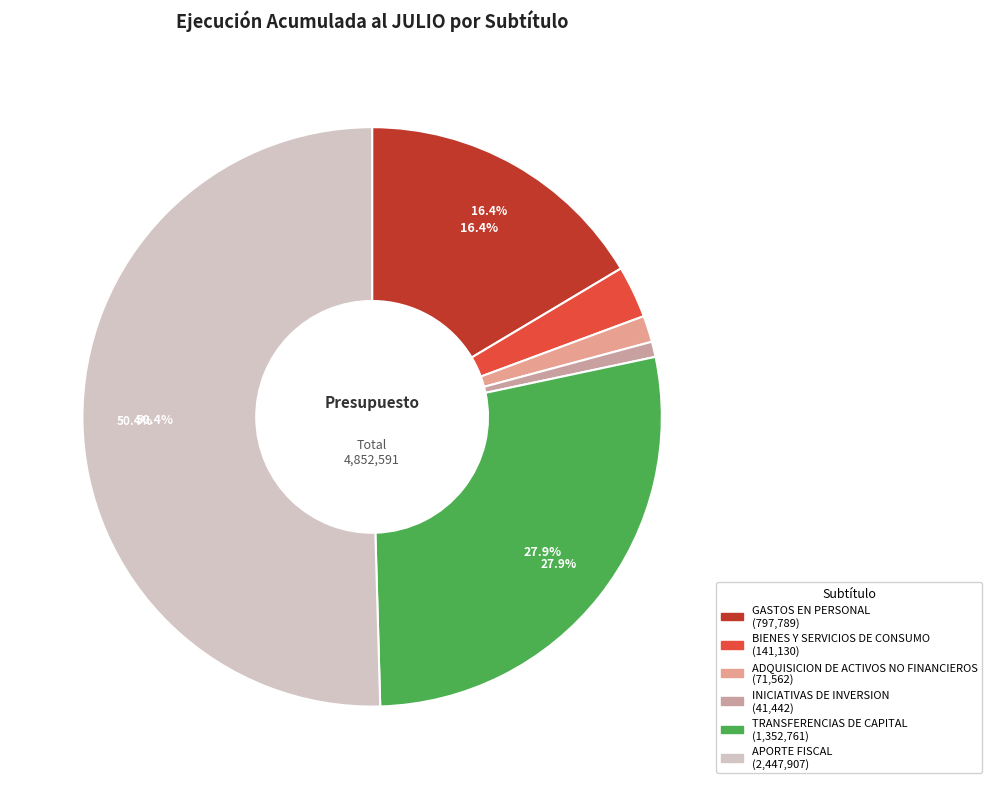

What is the majority slice?

APORTE FISCAL